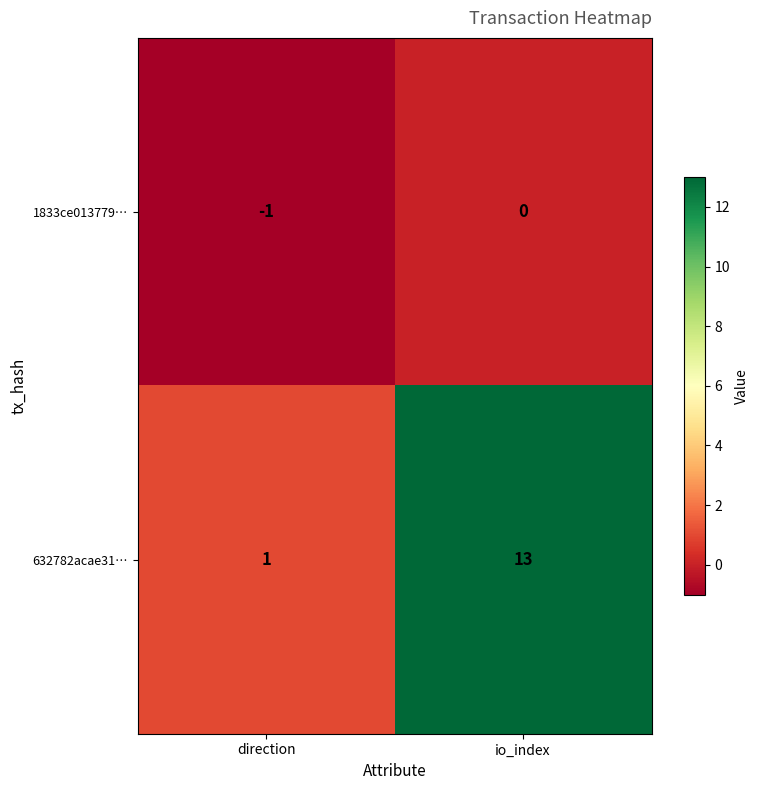

The value of 632782acae31… at io_index is 13. True or false?

True